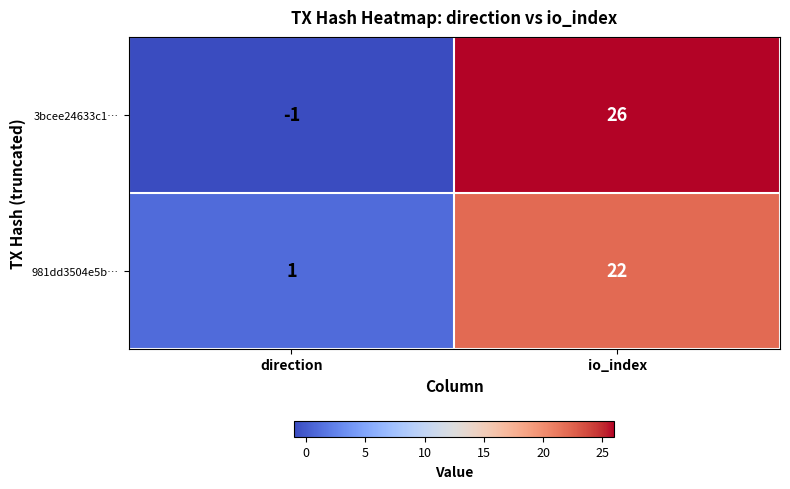

What is the difference between the highest and lowest values at io_index?

4